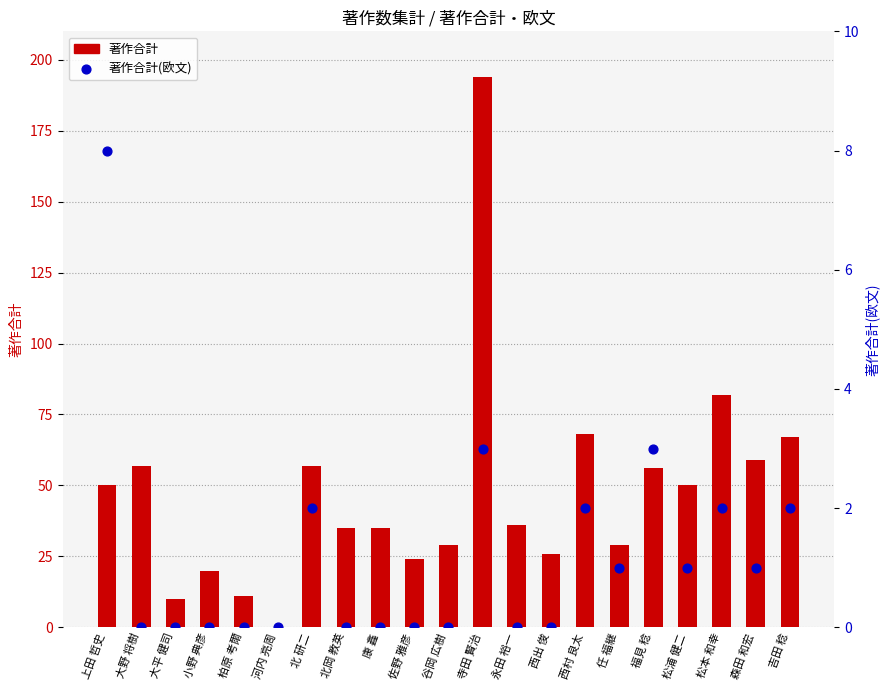

What are all the series names shown in the legend?

著作合計, 著作合計(欧文)